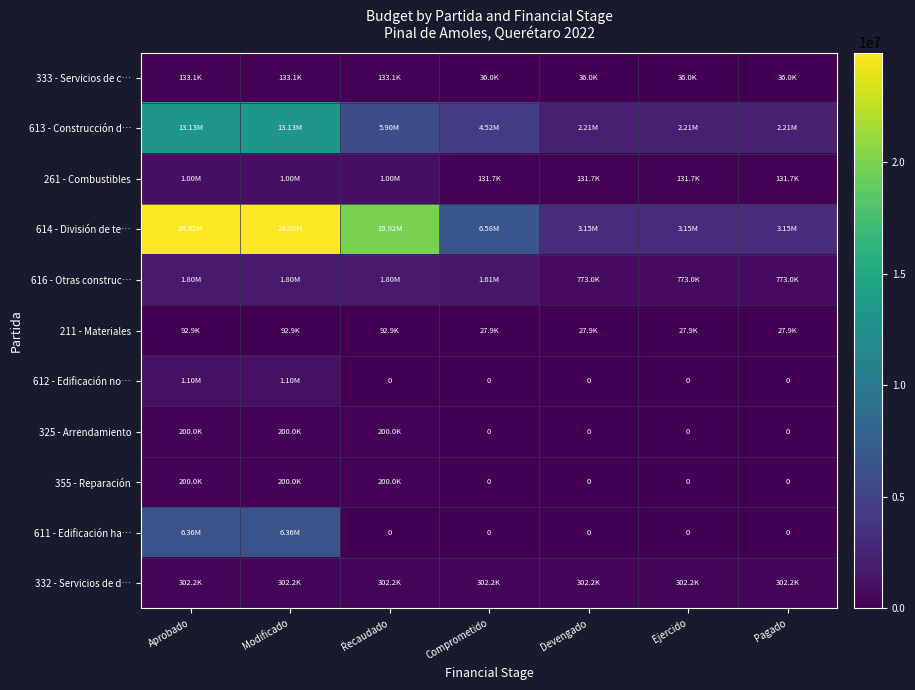

Which has a higher value, Modificado or Pagado?

Modificado